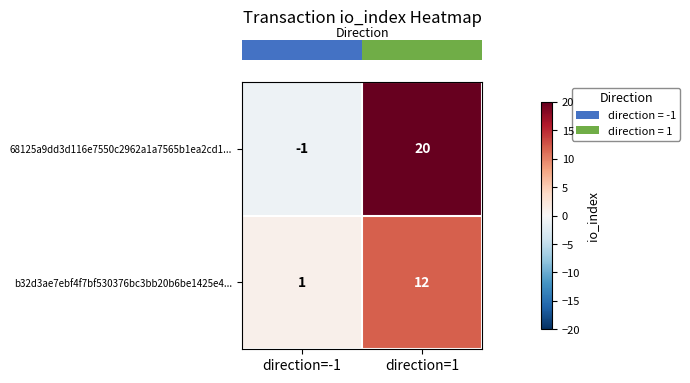

The b32d3ae7ebf4f7bf530376bc3bb20b6be1425e4... series shows 4 at direction=1. True or false?

False